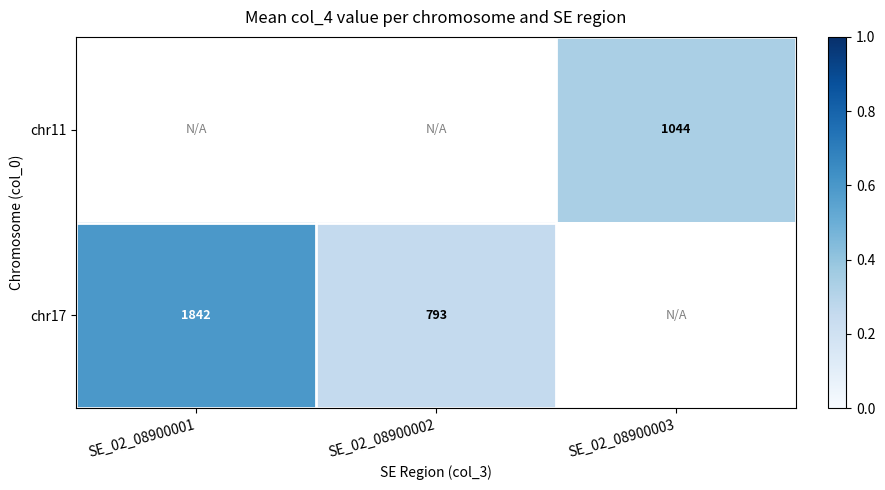

Is the value of chr17 at SE_02_08900002 greater than the value of chr11 at SE_02_08900001?

No